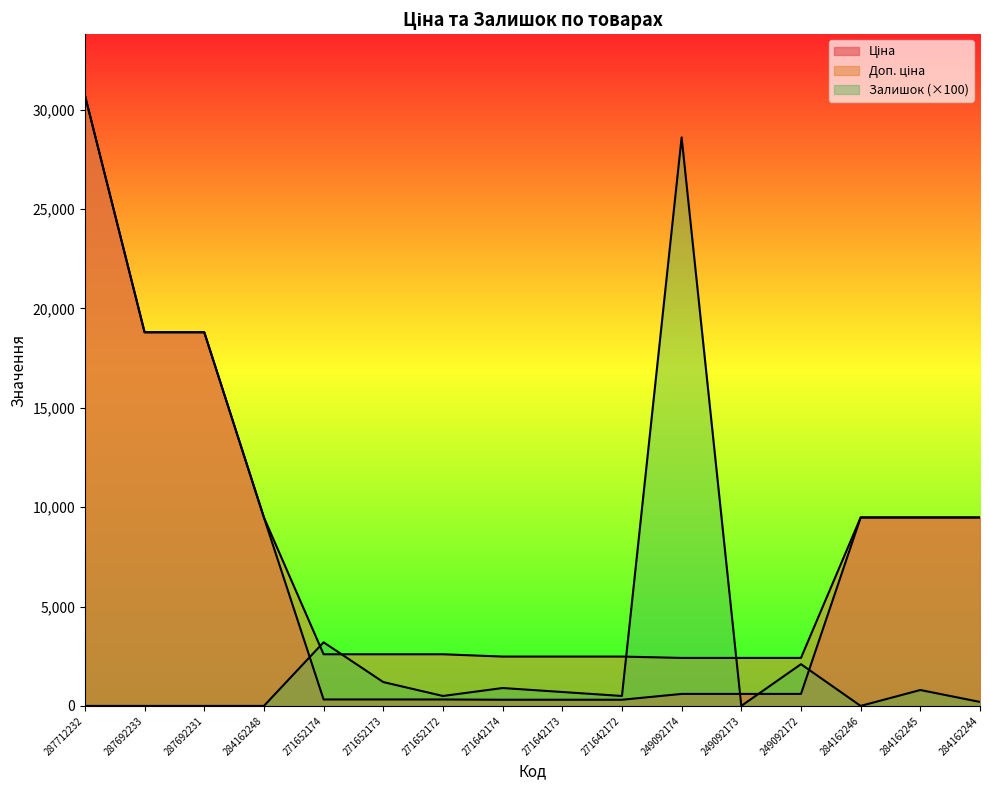

What are all the series names shown in the legend?

Ціна, Доп. ціна, Залишок